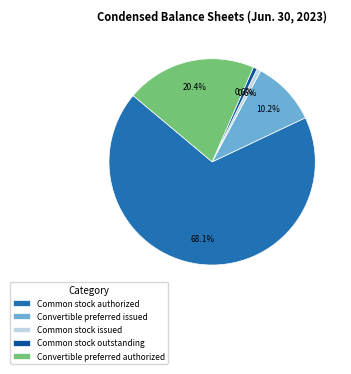

Which slice is the largest?

Common stock authorized